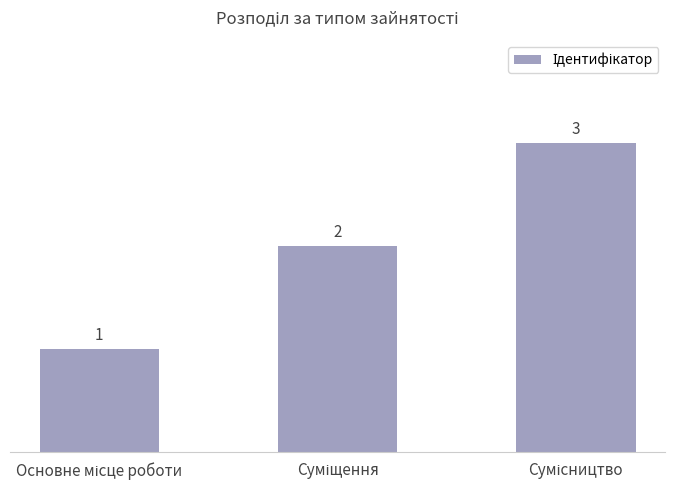

What is the sum of all values?

6